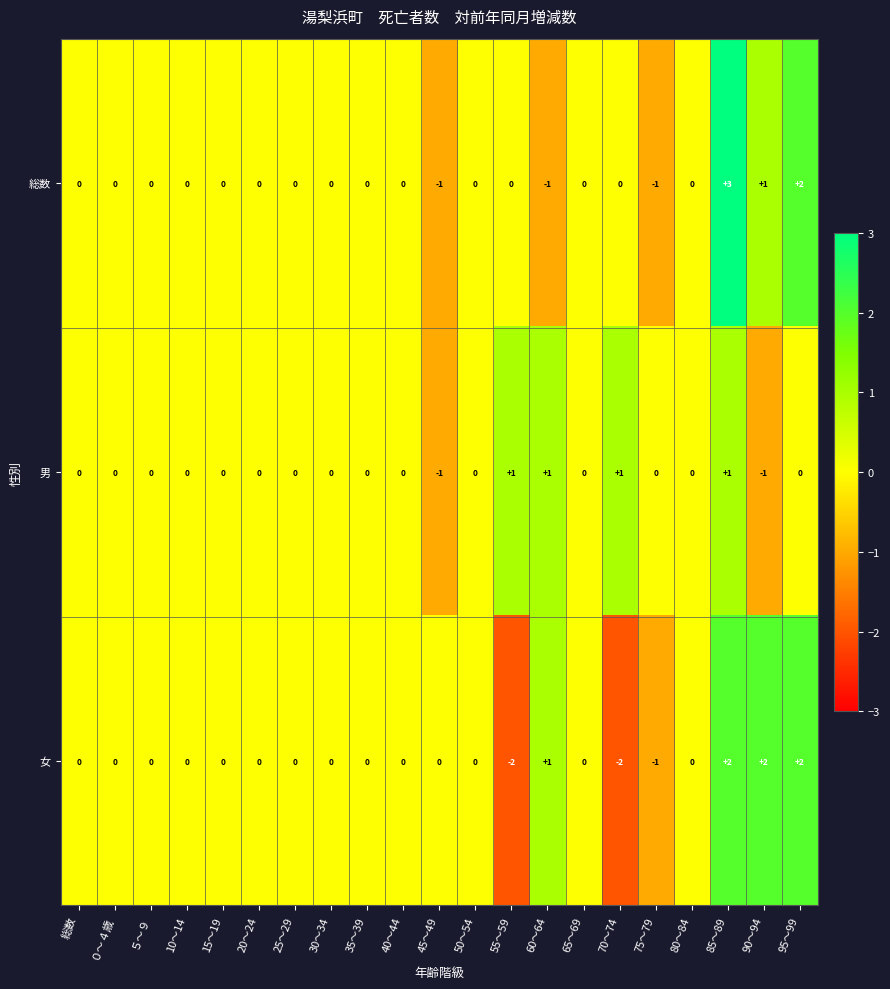

The 総数 series shows -2 at 30～34. True or false?

False